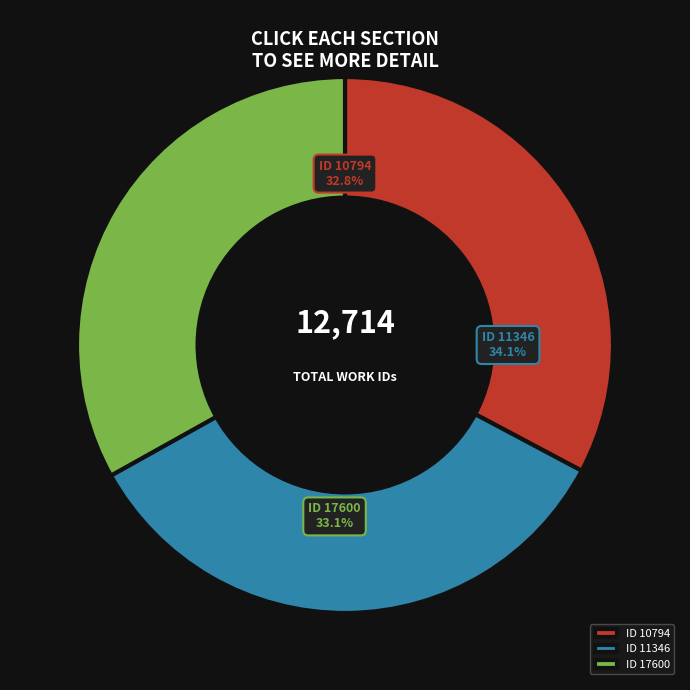

How many segments does this pie chart have?

3